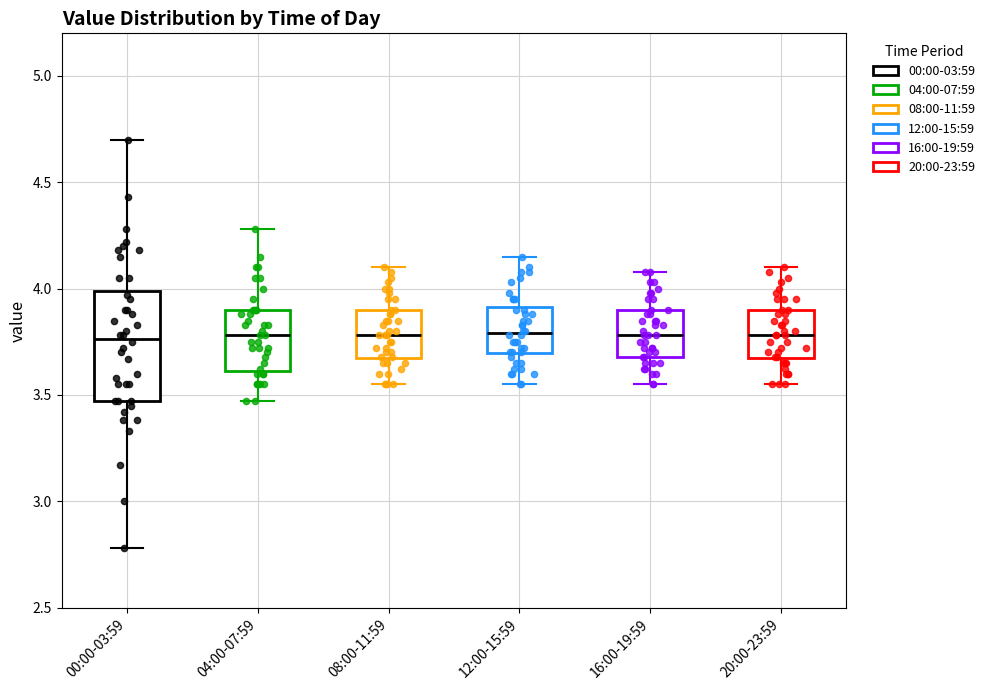

Which box is the tallest, from its lower edge to its upper edge?

00:00-03:59